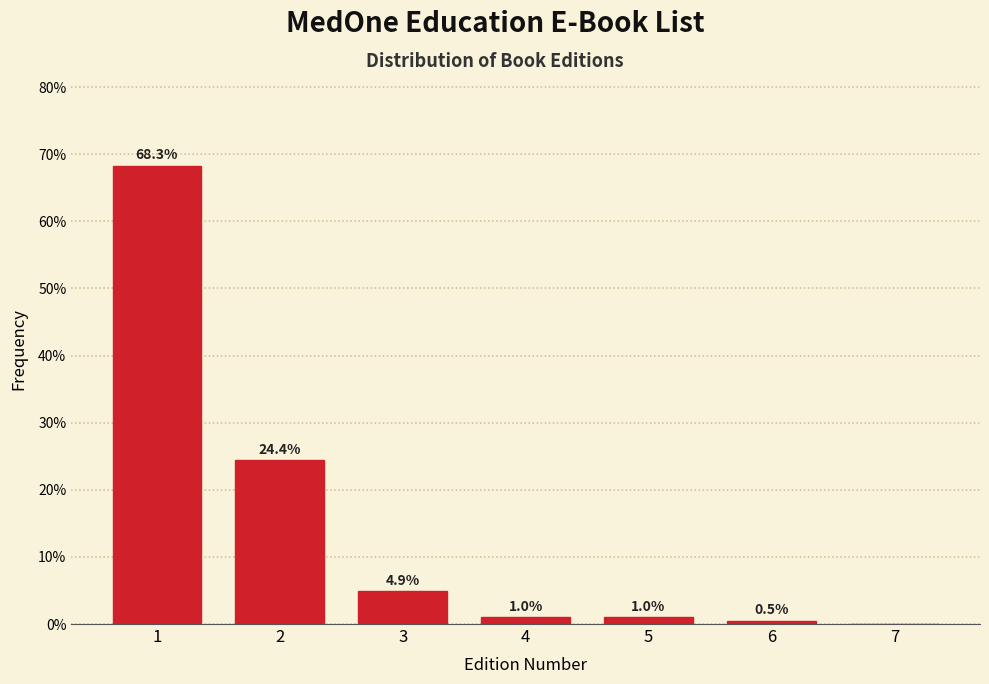

Reading left to right, what are all the values shown in this chart?

1=68.3	2=24.4	3=4.9	4=1.0	5=1.0	6=0.5	7=0.0